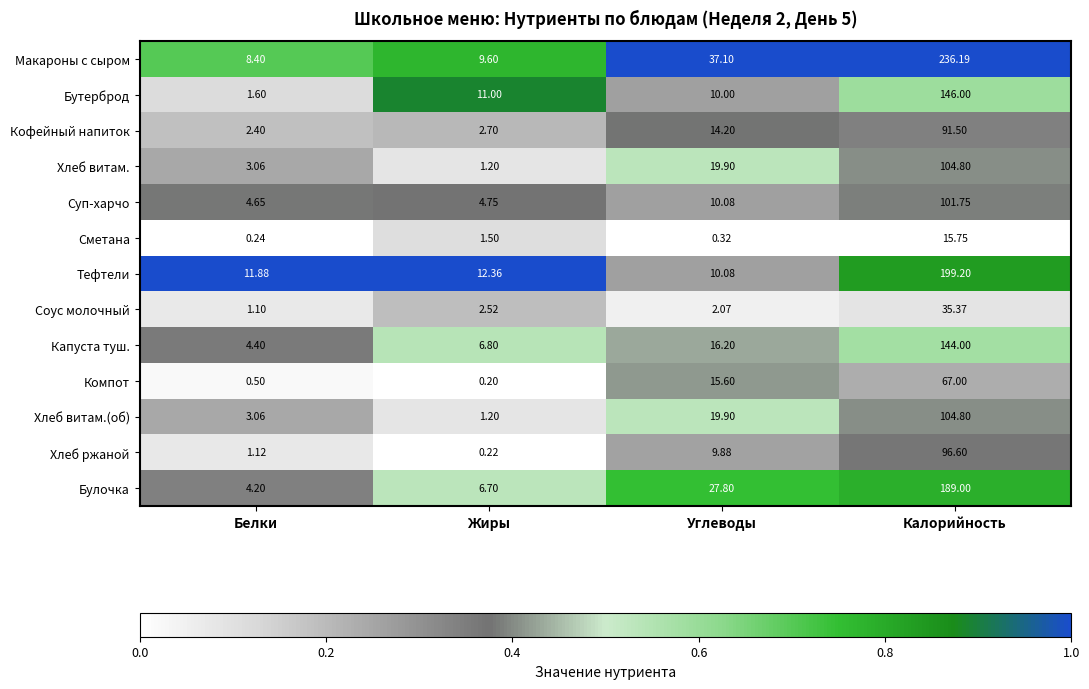

What is the total value across all series at Калорийность?

1532.0